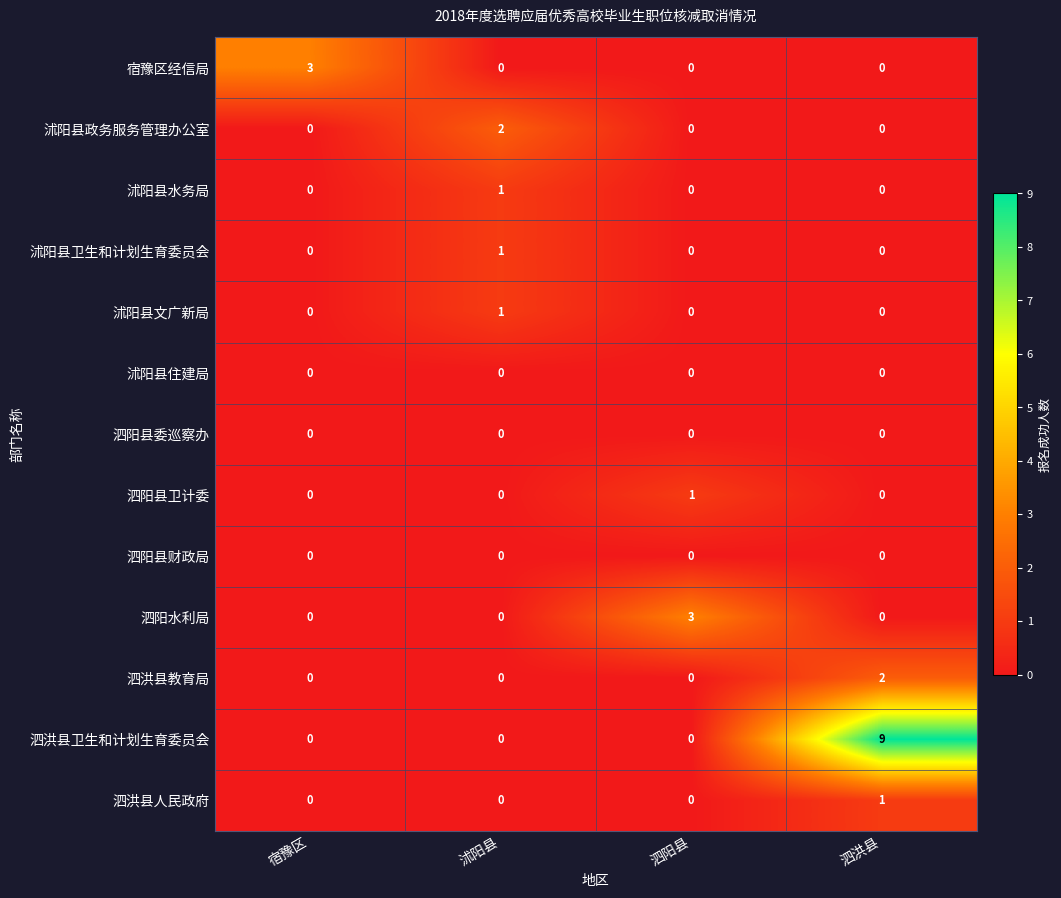

Which series changed the most between 沭阳县 and 泗洪县?

泗洪县卫生和计划生育委员会